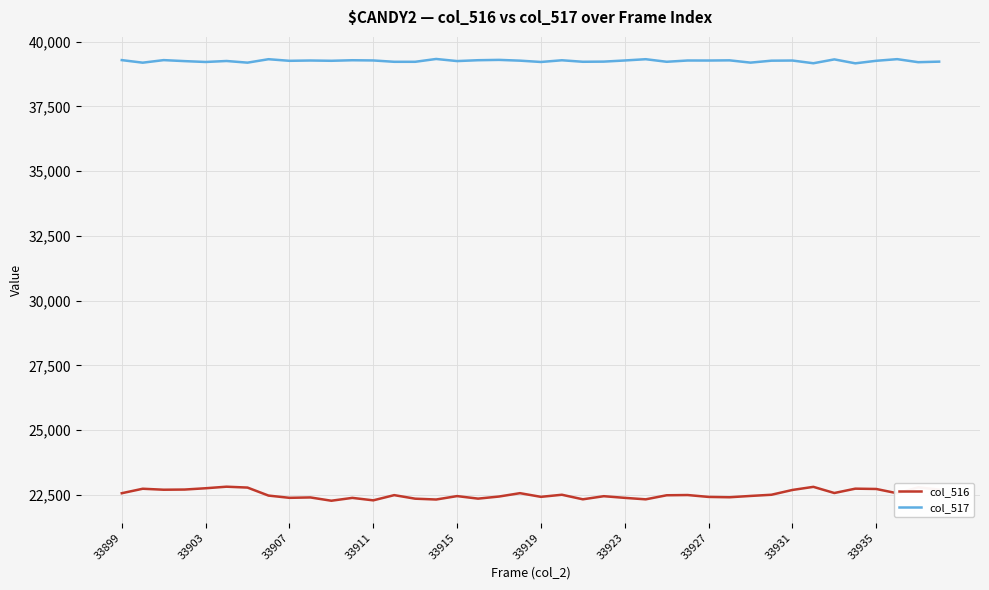

Which series has the widest spread of values?

col_516